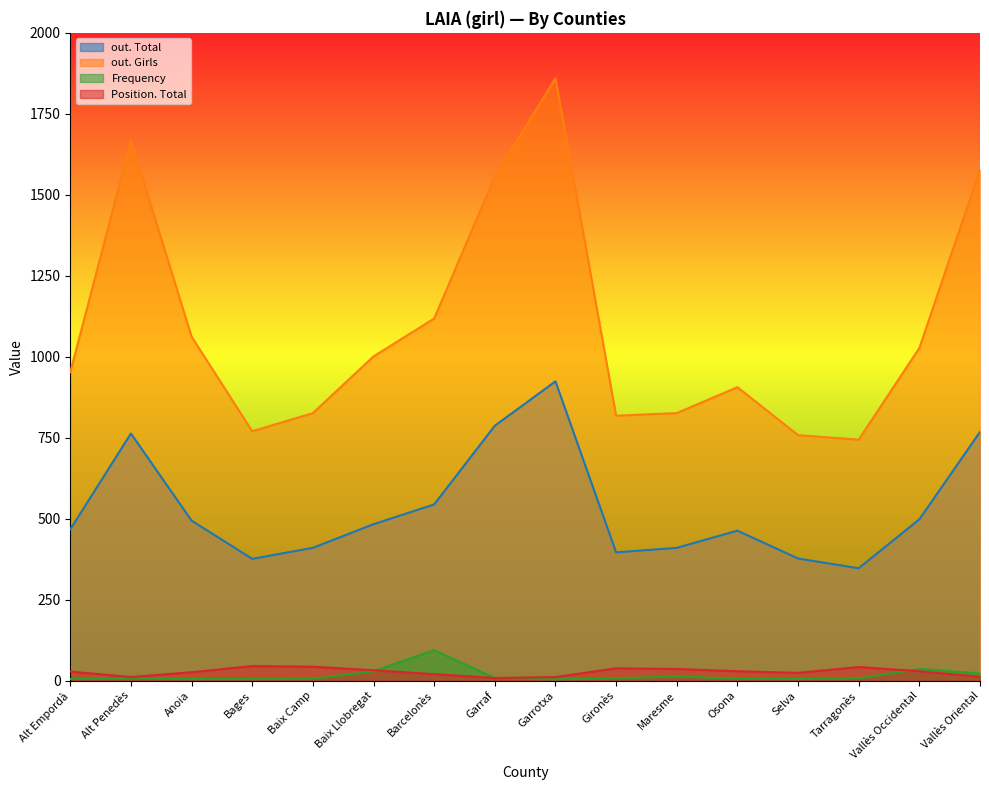

Read the Position. Total value at Alt Penedès, to the nearest 5.

10